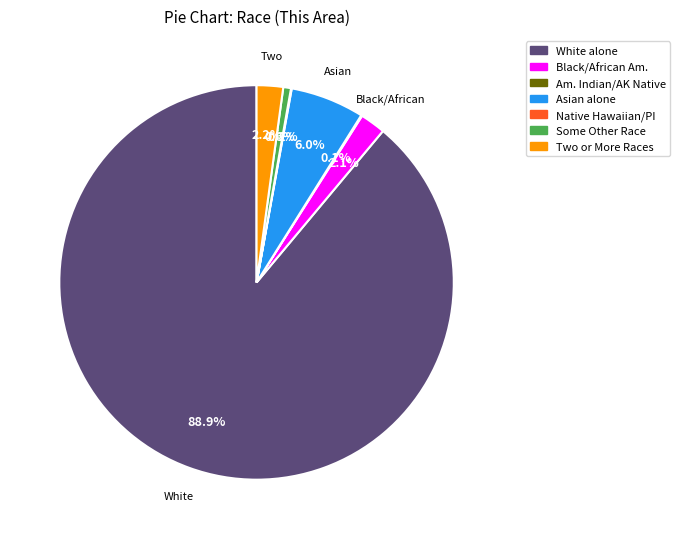

Is there a majority slice in this chart?

Yes